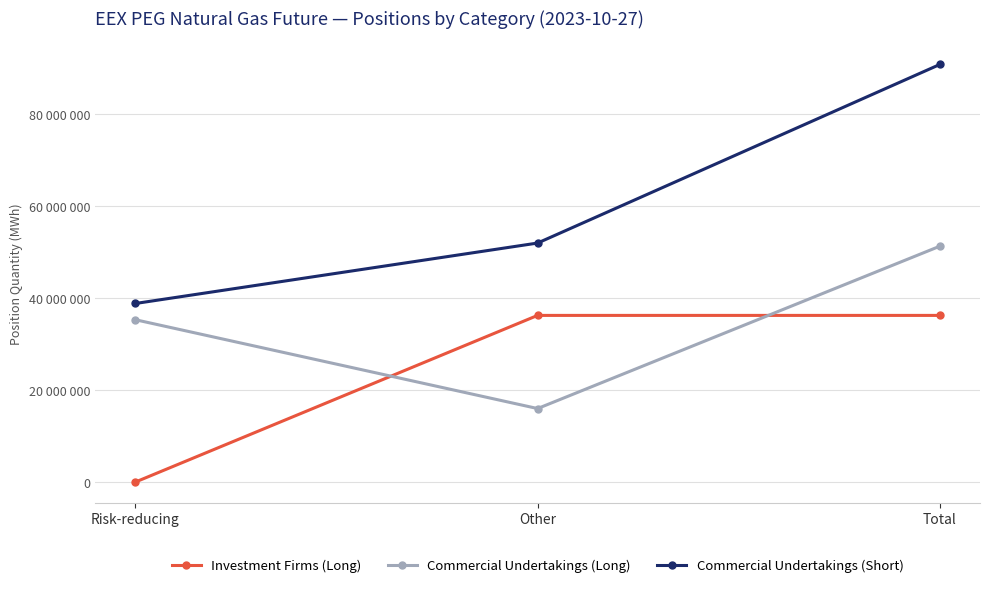

At which category is the sum across all series the highest?

Total